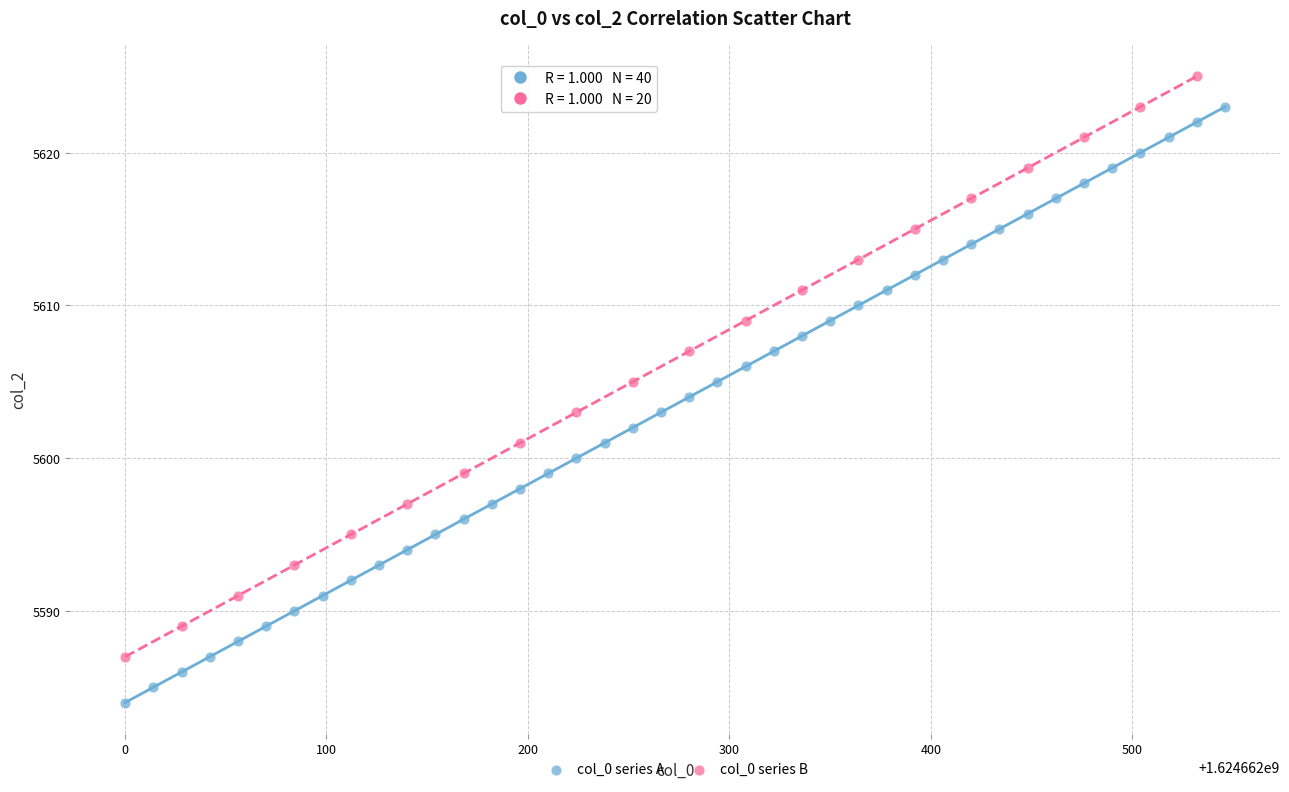

Which series contains the lowest Y value?

col_0 series A